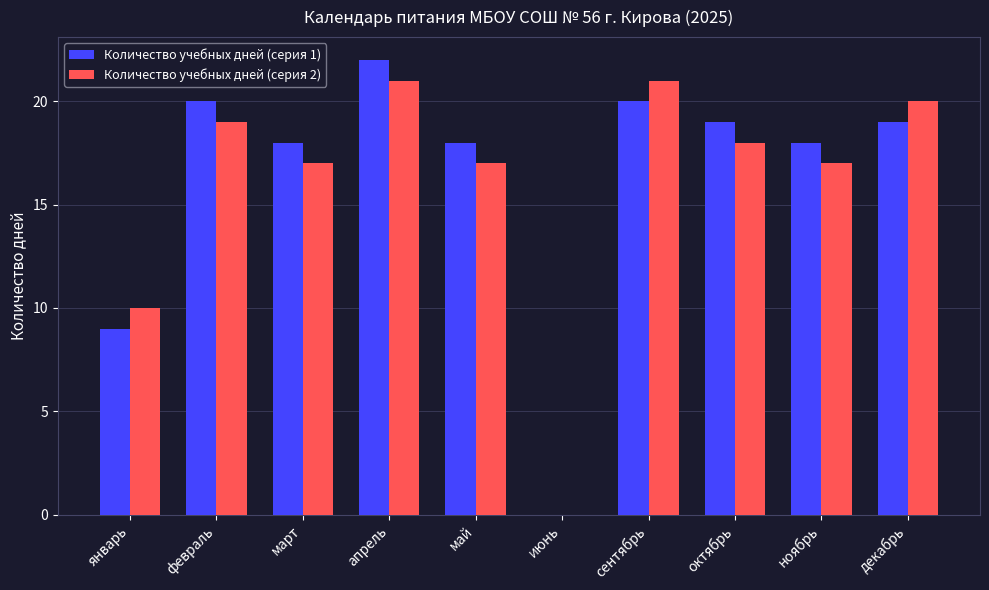

Where is Количество учебных дней (серия 1) nearest to the value 11?

январь